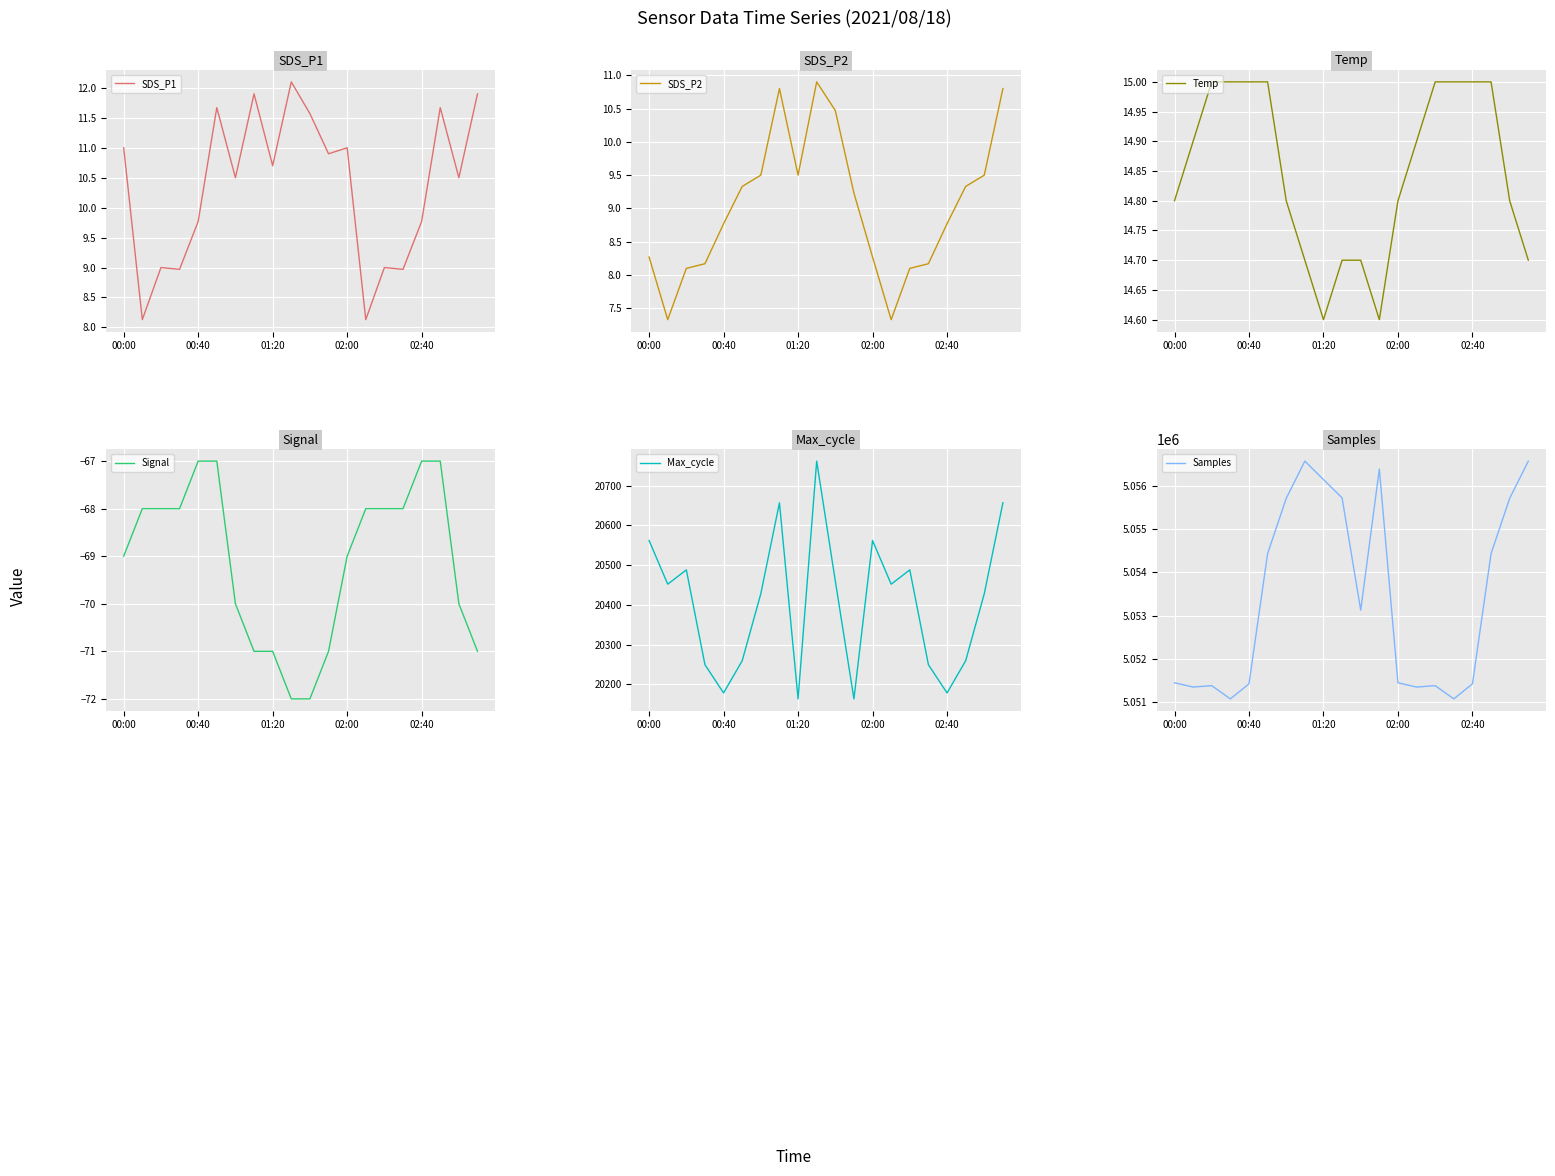

Reading right to left, list all the values displayed in this chart.

SDS_P1: 11.9	10.5	11.7	9.8	9.0	9.0	8.1	11.0	10.9	11.6	12.1	10.7	11.9	10.5	11.7	9.8	9.0	9.0	8.1	11.0
SDS_P2: 10.8	9.5	9.3	8.8	8.2	8.1	7.3	8.3	9.2	10.5	10.9	9.5	10.8	9.5	9.3	8.8	8.2	8.1	7.3	8.3
Temp: 14.7	14.8	15.0	15.0	15.0	15.0	14.9	14.8	14.6	14.7	14.7	14.6	14.7	14.8	15.0	15.0	15.0	15.0	14.9	14.8
Signal: -71.0	-70.0	-67.0	-67.0	-68.0	-68.0	-68.0	-69.0	-71.0	-72.0	-72.0	-71.0	-71.0	-70.0	-67.0	-67.0	-68.0	-68.0	-68.0	-69.0
Max_cycle: 20657.0	20428.0	20259.0	20178.0	20249.0	20488.0	20452.0	20562.0	20163.0	20460.0	20762.0	20163.0	20657.0	20428.0	20259.0	20178.0	20249.0	20488.0	20452.0	20562.0
Samples: 5056568.0	5055709.0	5054432.0	5051424.0	5051077.0	5051382.0	5051350.0	5051449.0	5056385.0	5053126.0	5055719.0	5056142.0	5056568.0	5055709.0	5054432.0	5051424.0	5051077.0	5051382.0	5051350.0	5051449.0